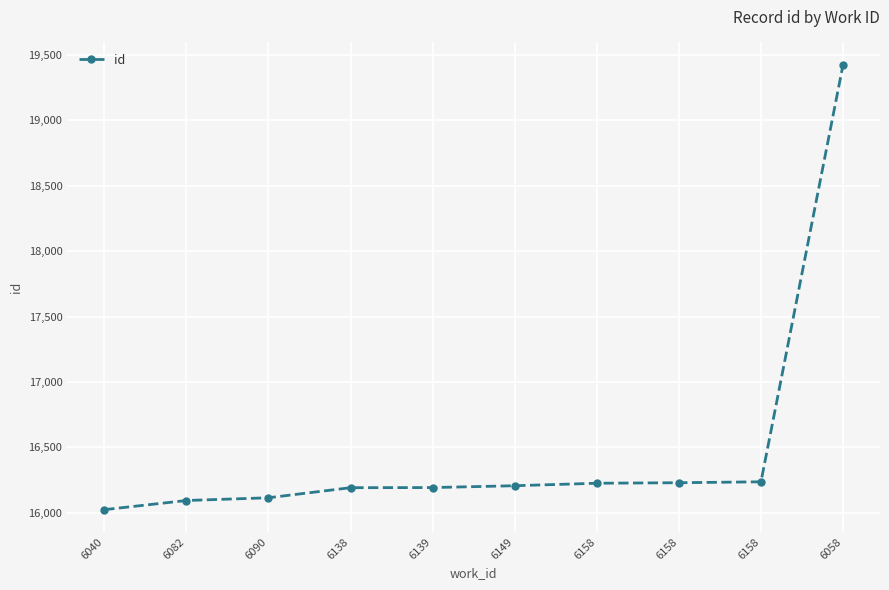

List the labels in order of value, largest first.

6058, 6158, 6158, 6158, 6149, 6139, 6138, 6090, 6082, 6040